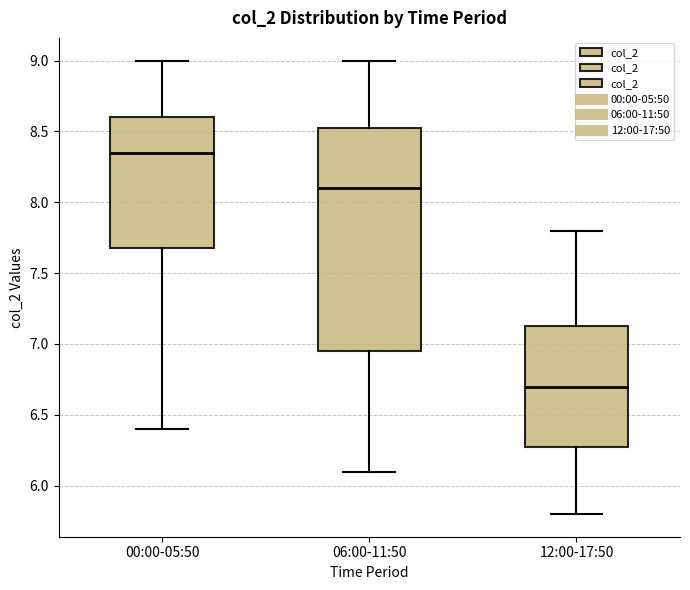

Reading left to right, transcribe this box plot: for each box, give where its median line is, the range the box spans, and where its two whiskers end, as read against the y-axis. The values are not printed on the chart, so give them approximately, as read against the axis.

00:00-05:50: median 8.35, box 7.70 to 8.60, whiskers 6.40 to 9.00
06:00-11:50: median 8.10, box 6.95 to 8.55, whiskers 6.10 to 9.00
12:00-17:50: median 6.70, box 6.30 to 7.15, whiskers 5.80 to 7.80